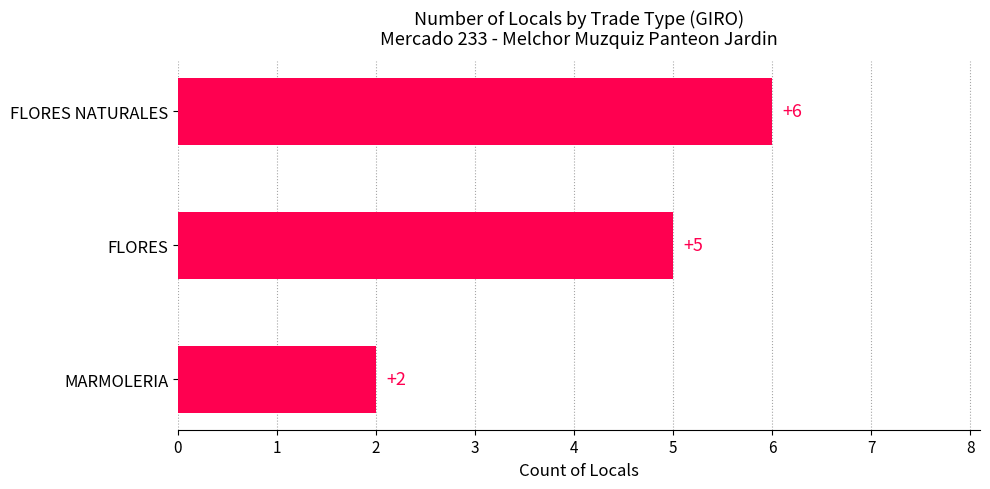

Reading bottom to top, what are all the values shown in this chart?

2	5	6